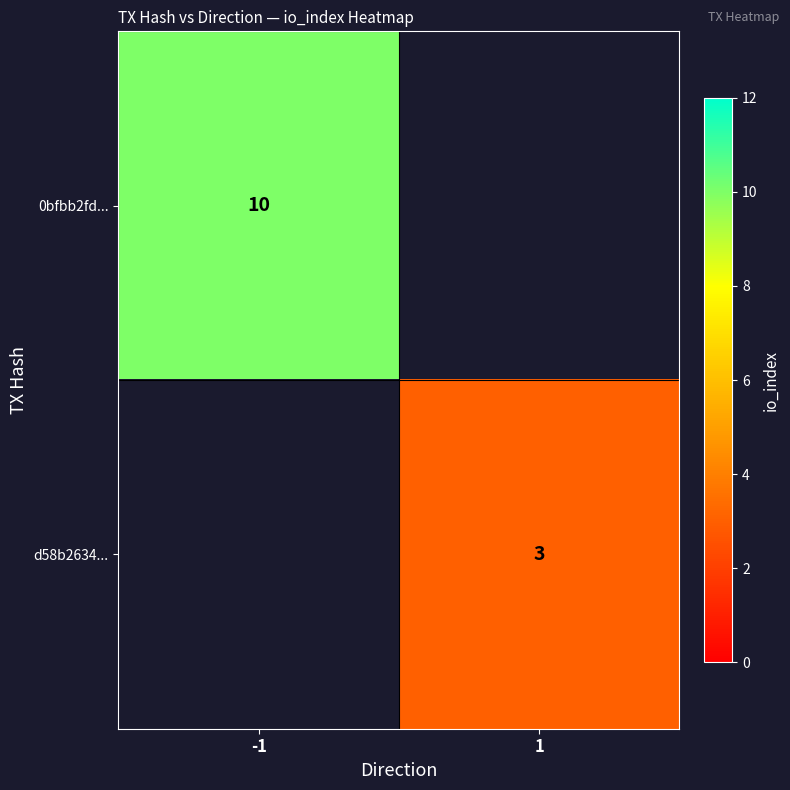

The value of d58b2634... at 1 is 4. True or false?

False